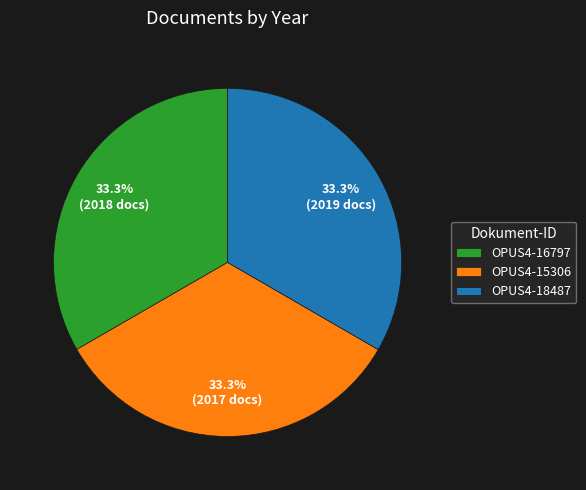

What is the total percentage of OPUS4-15306 and OPUS4-18487?

66.7%